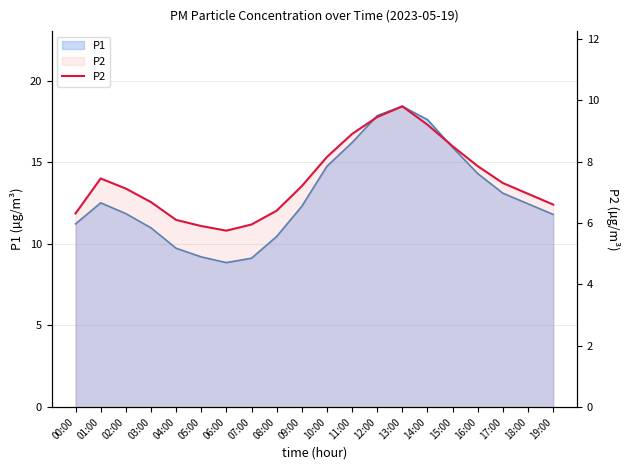

Which has a higher value, 14:00 or 11:00?

14:00